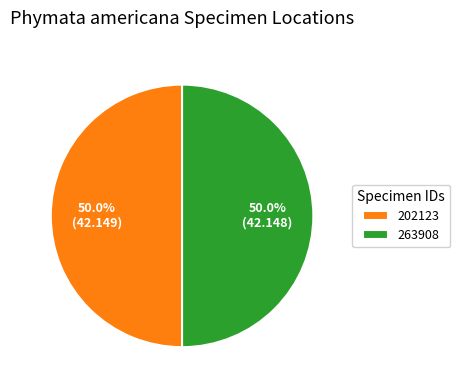

To the nearest percent, what percentage of the pie is 202123?

50%